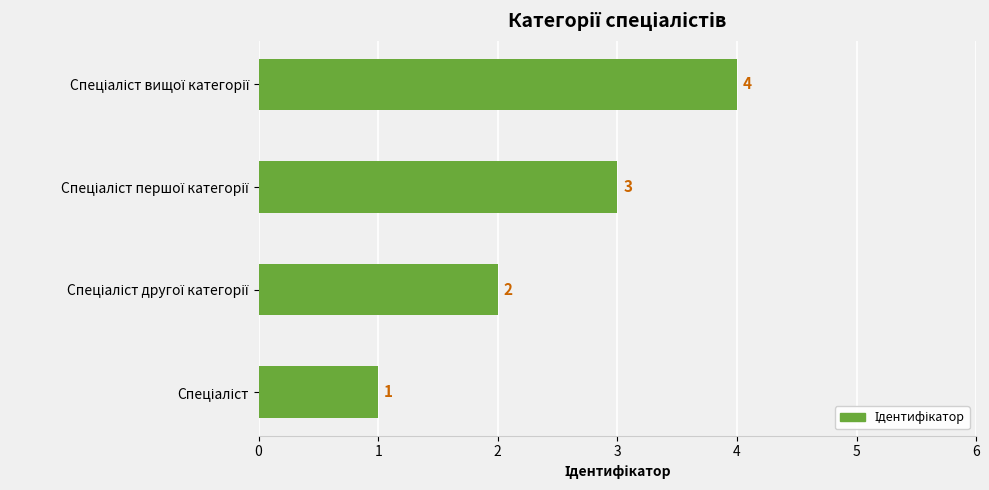

What is the sum of all values?

10